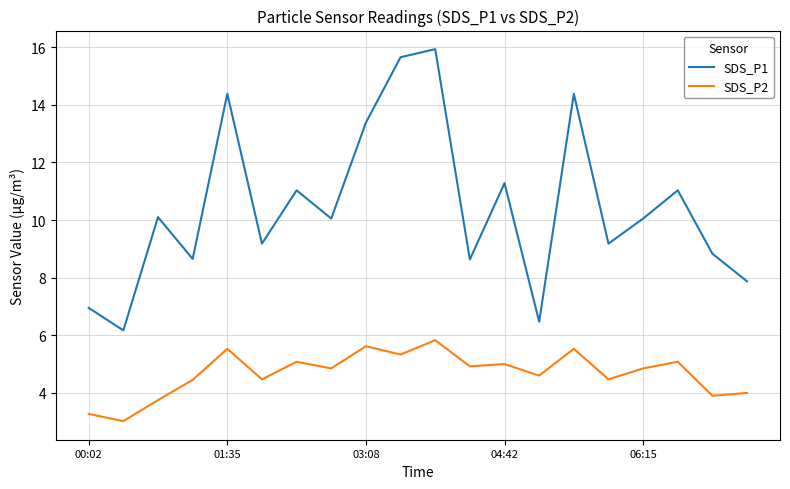

What is the difference between the maximum and minimum values in the SDS_P2 series?

2.8